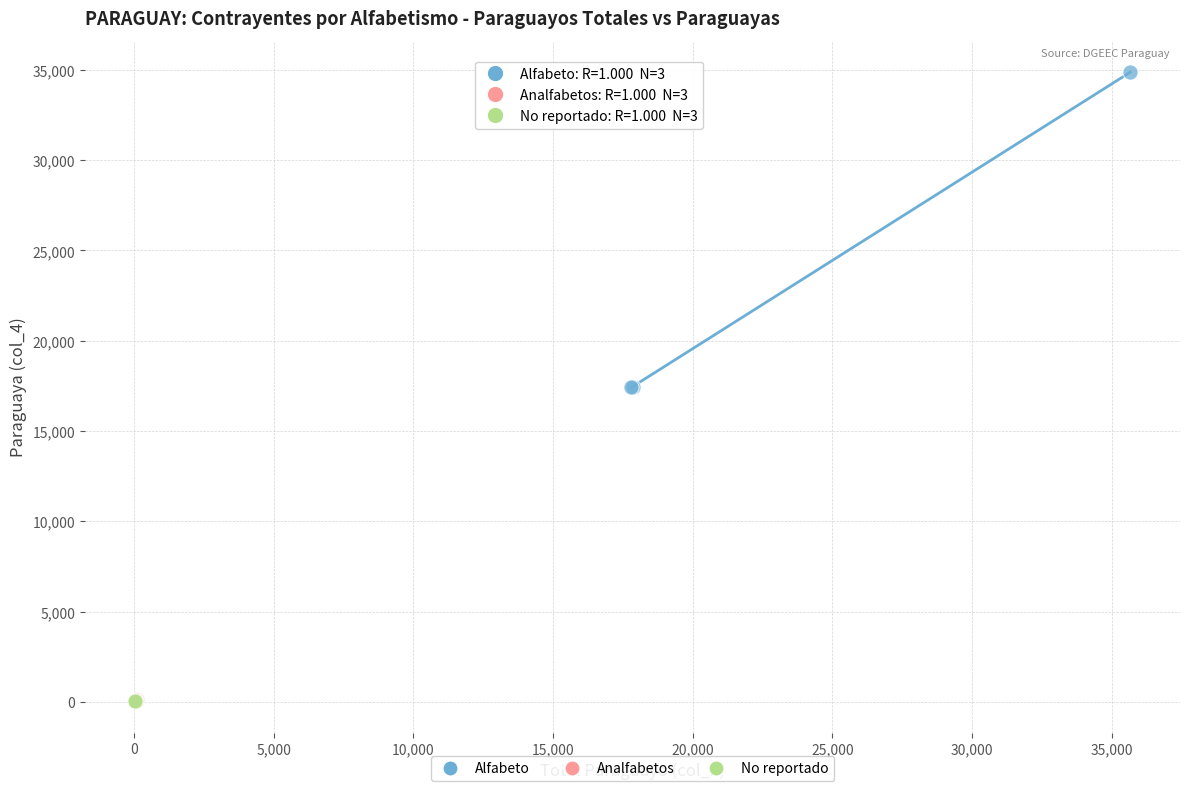

Which series has the widest spread of Y values?

Alfabeto